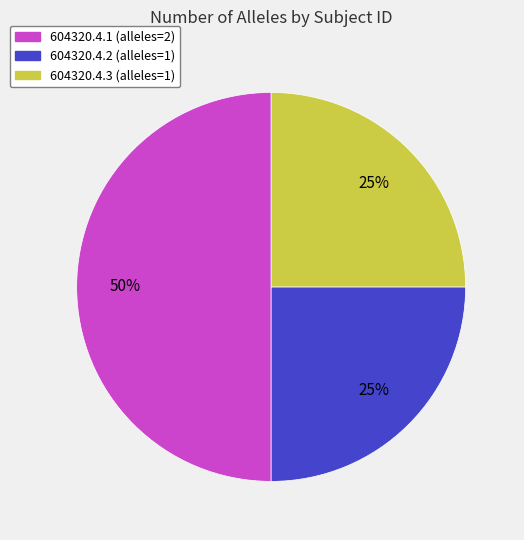

The 604320.4.1 slice represents 50% of the pie. True or false?

True